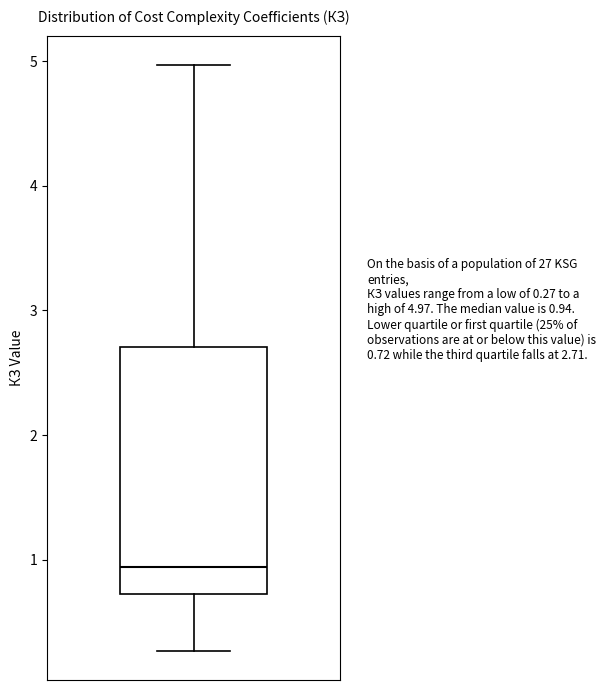

Read this box plot against the y-axis: the position of the median line, the range covered by the box, and the ends of both whiskers. The values are not printed on the chart, so give them approximately, as read against the axis.

median 0.9, box 0.7 to 2.7, whiskers 0.3 to 5.0